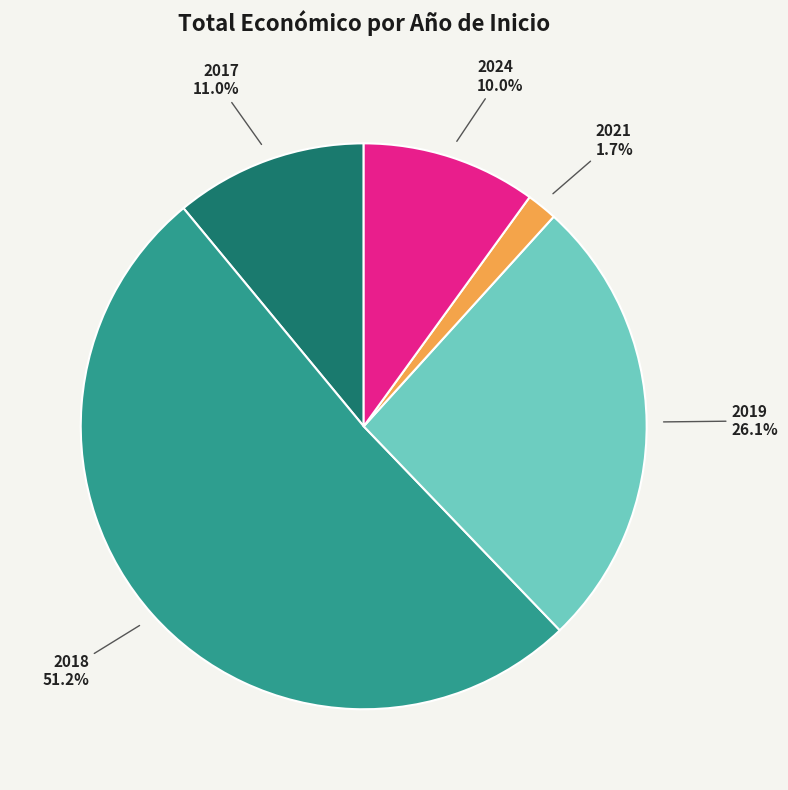

Is the sum of 2024 and 2018 greater than half?

Yes